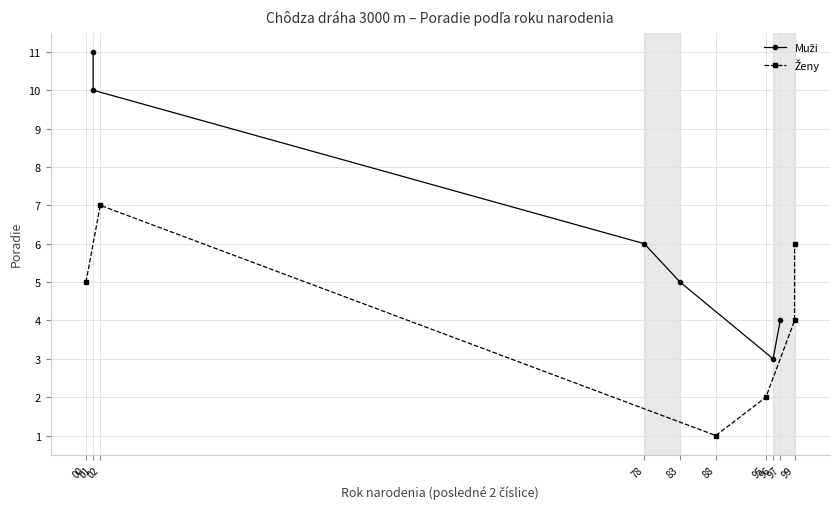

Rank the series by their maximum value, from lowest to highest.

Ženy, Muži